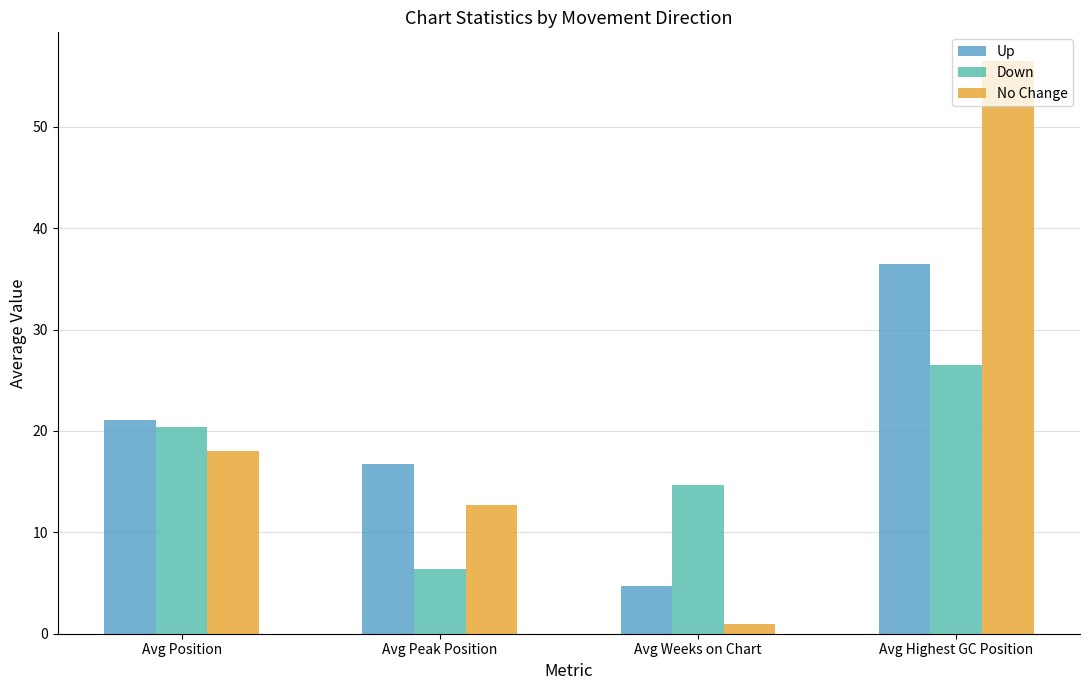

Rank the series by their maximum value, from highest to lowest.

No Change, Up, Down